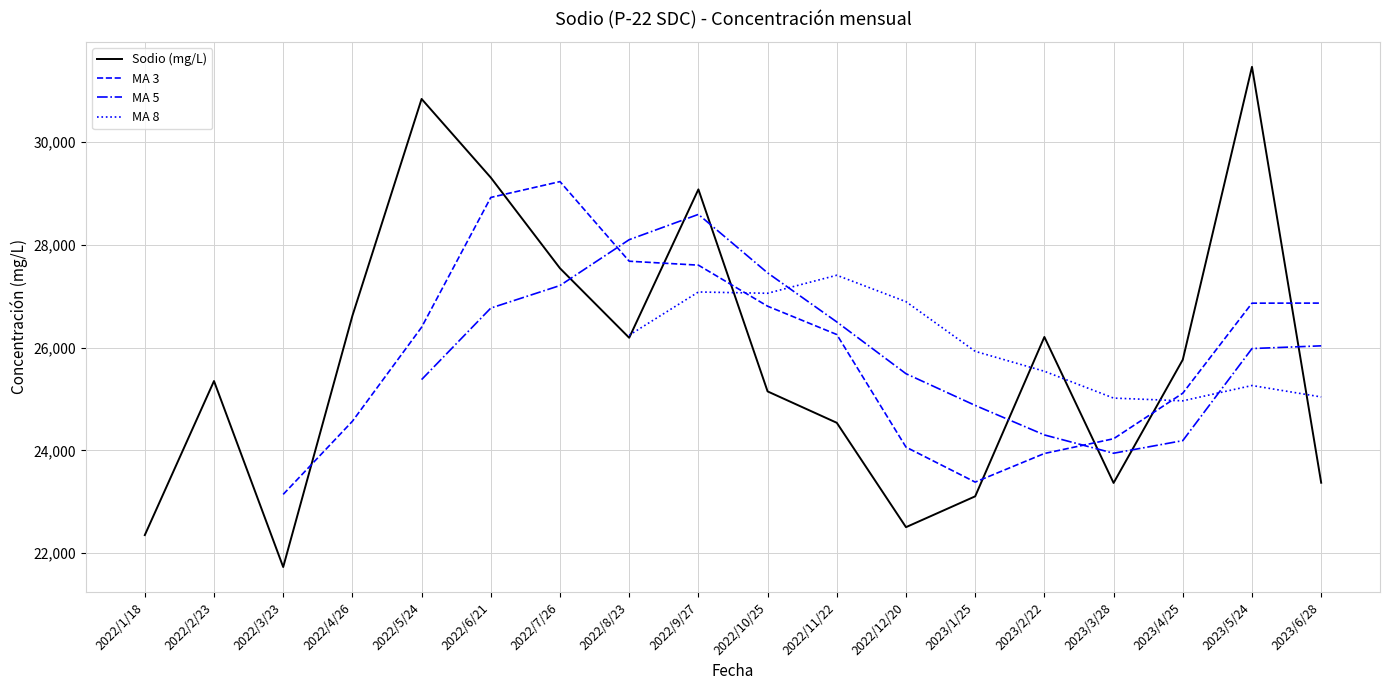

The chart shows a value of 9753.9 at 2022/8/23. True or false?

False